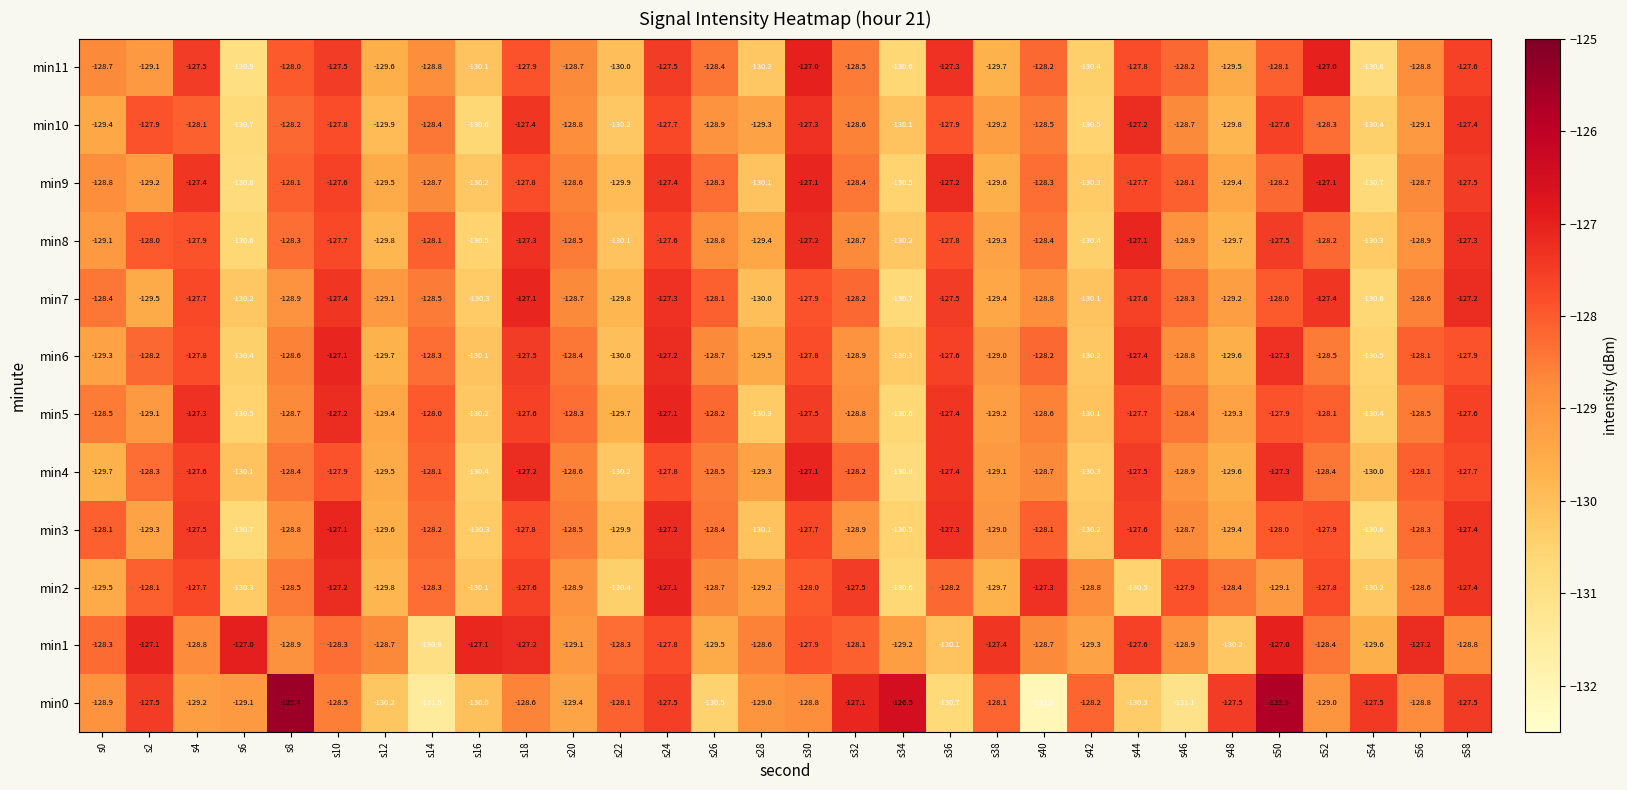

At which label does min7 first exceed -128?

s4